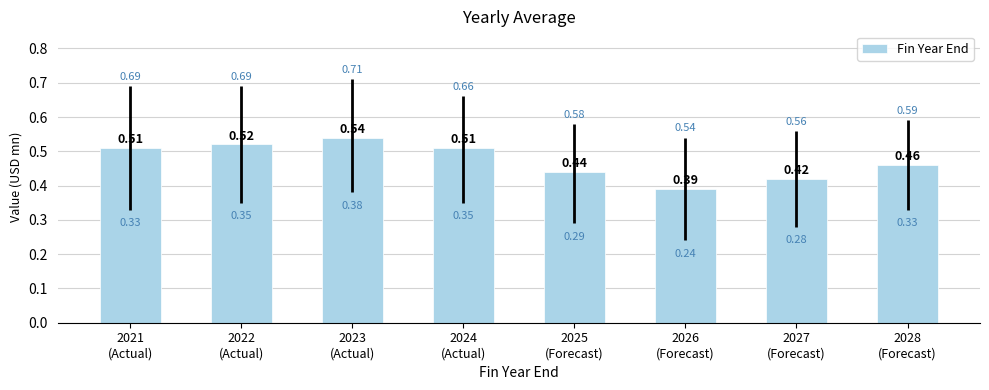

Is it true that the value at 2022
(Actual) is 0.2?

False